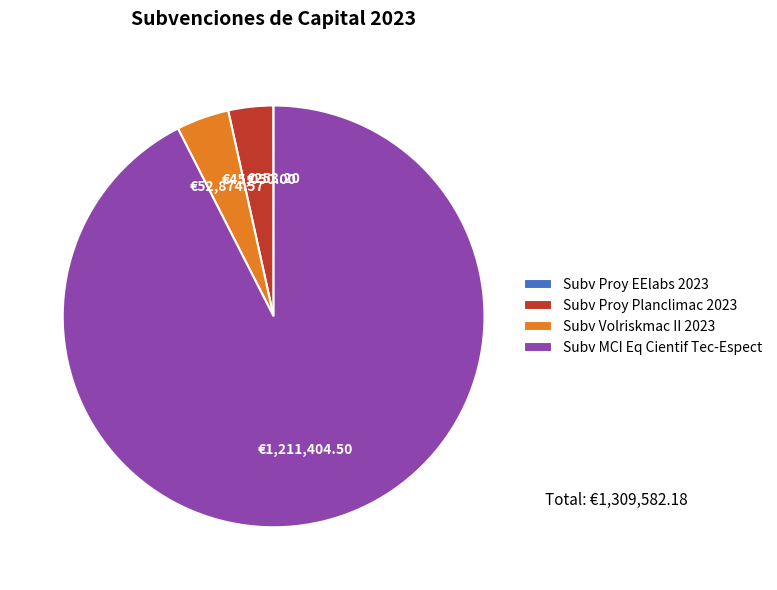

Is Subv MCI Eq Cientif Tec-Espect the majority of the pie?

Yes